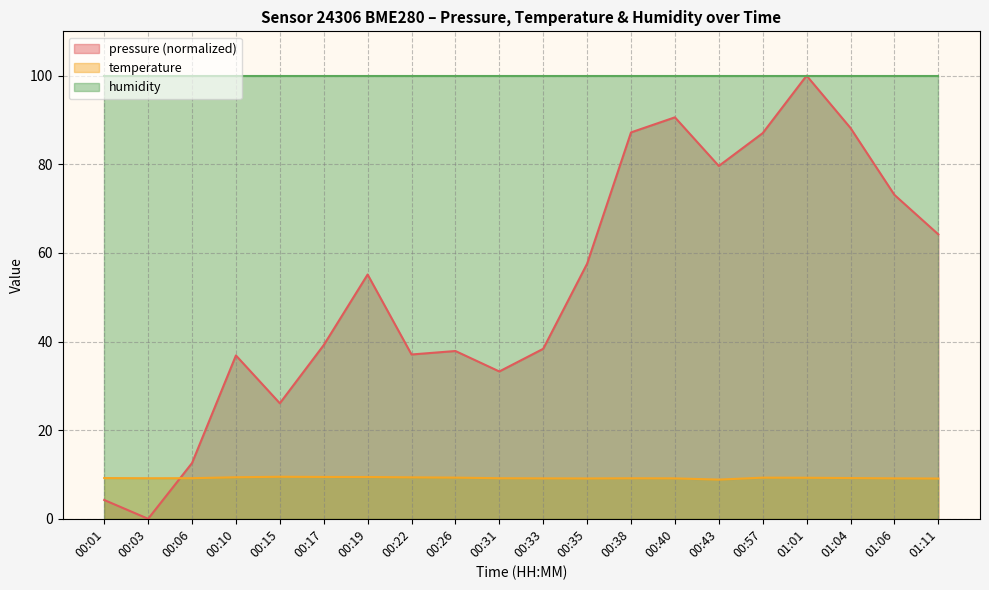

At which category does pressure reach its first local valley?

00:03